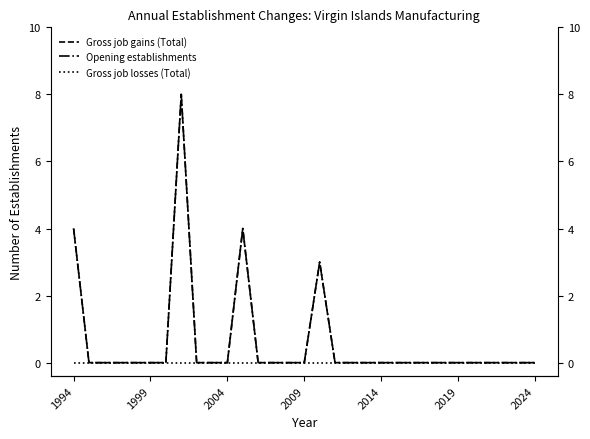

Where is Opening establishments nearest to the value 4?

1994